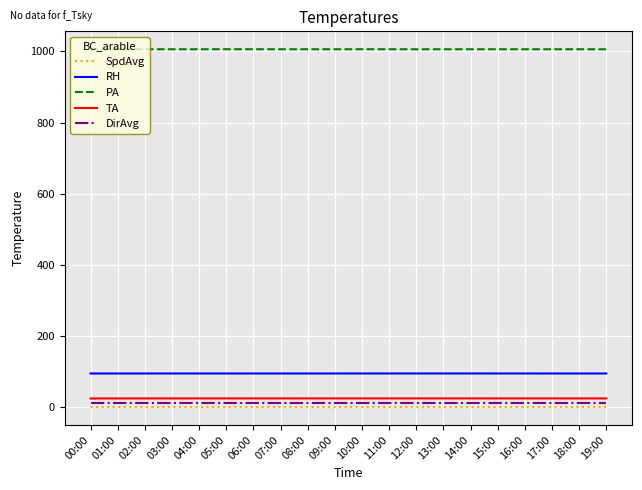

The PA series shows 431.3 at 04:00. True or false?

False